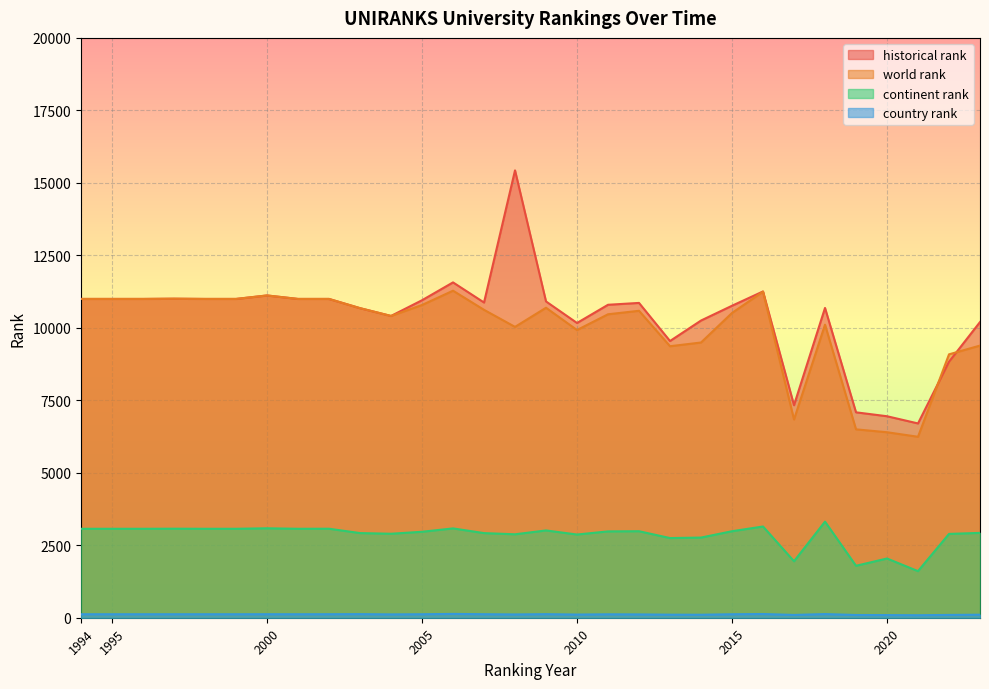

What is the difference between the highest and lowest values at 2005?

10831.0